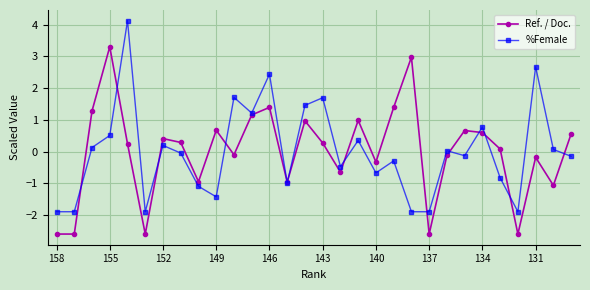

At how many categories does at least one series exceed 2?

5